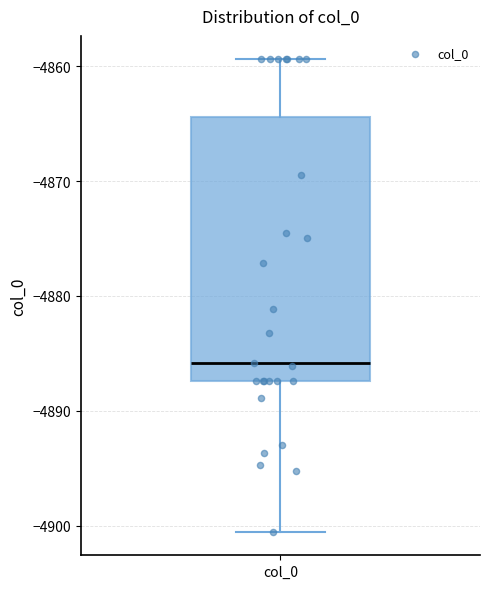

Where does the lower whisker of the box for col_0 end on the y-axis? The values are not printed on the chart, so give them approximately, as read against the axis.

-4901